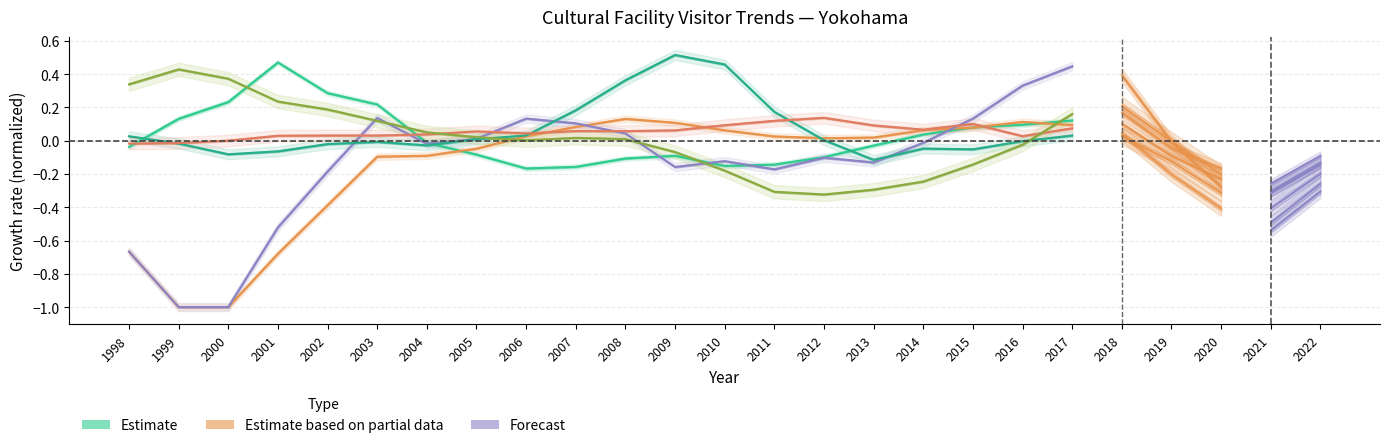

What is the value of the 19th point from the left?

0.1